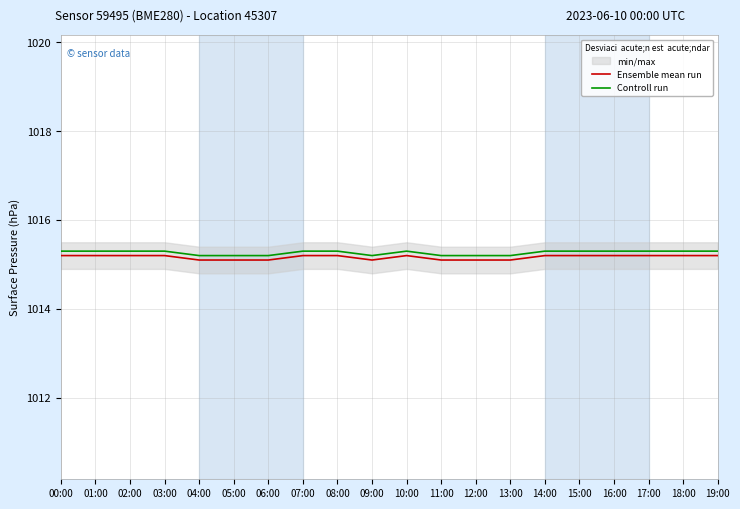

How many lines are shown in the chart?

2